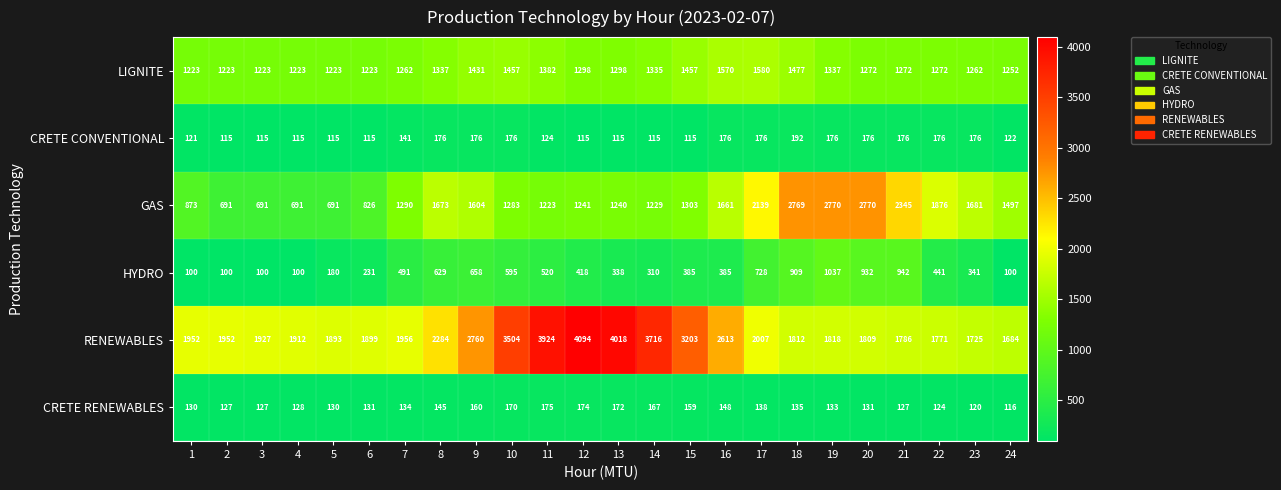

Rank the series by their maximum value, from highest to lowest.

RENEWABLES, GAS, LIGNITE, HYDRO, CRETE CONVENTIONAL, CRETE RENEWABLES